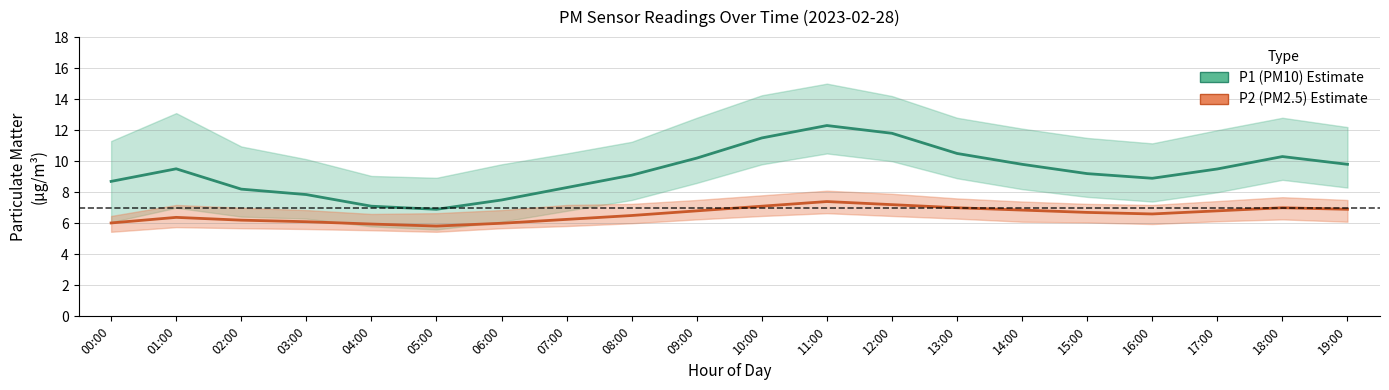

Reading left to right, transcribe all the data shown in this chart.

P1 (PM10): 8.7	9.5	8.2	7.8	7.1	6.9	7.5	8.3	9.1	10.2	11.5	12.3	11.8	10.5	9.8	9.2	8.9	9.5	10.3	9.8
P2 (PM2.5): 6.0	6.4	6.2	6.1	6.0	5.8	6.0	6.2	6.5	6.8	7.1	7.4	7.2	7.0	6.8	6.7	6.6	6.8	7.0	6.9